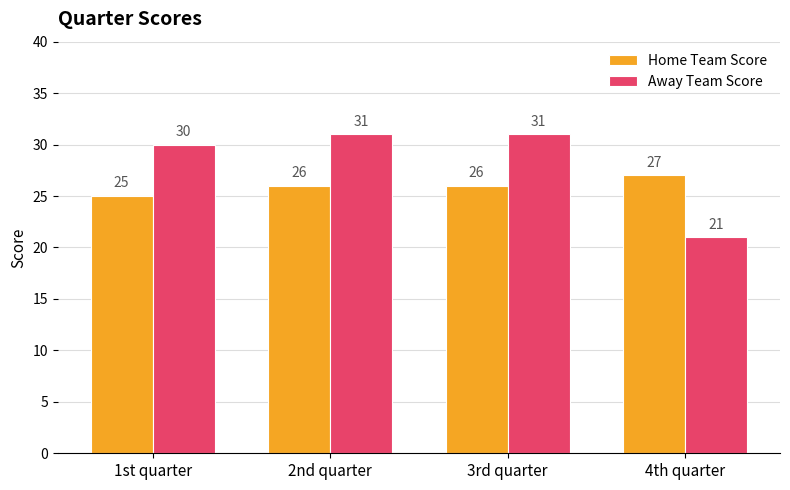

Are the bars grouped side by side (vs. stacked)?

Yes